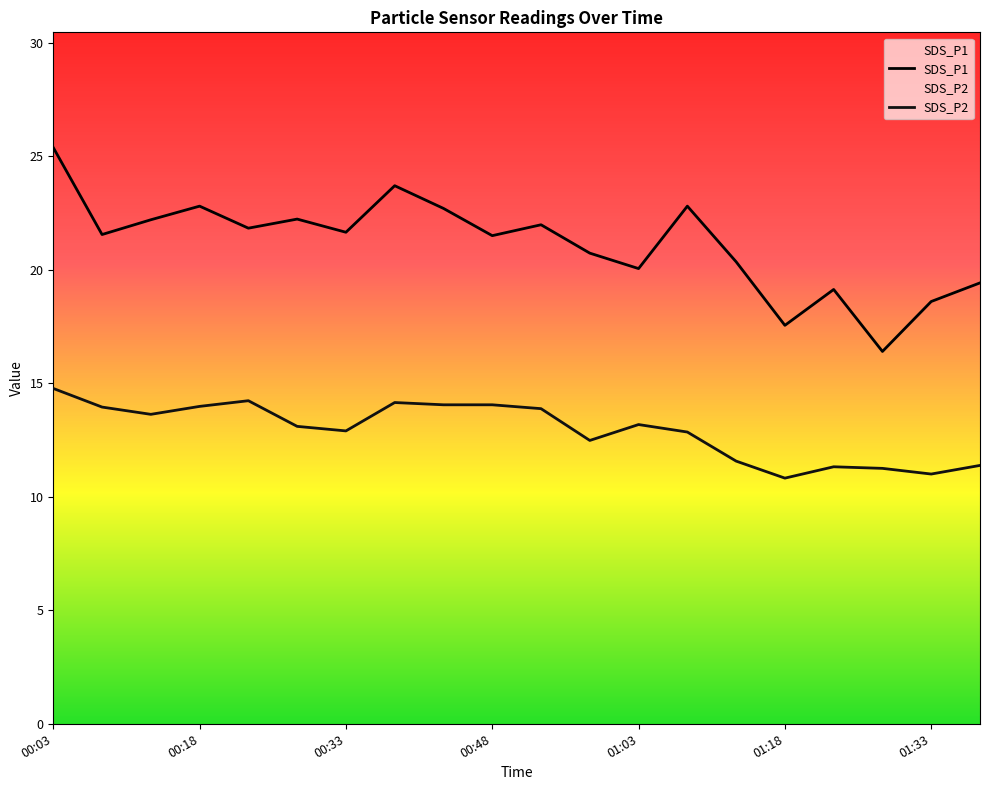

Read the SDS_P2 value at 7.

14.2